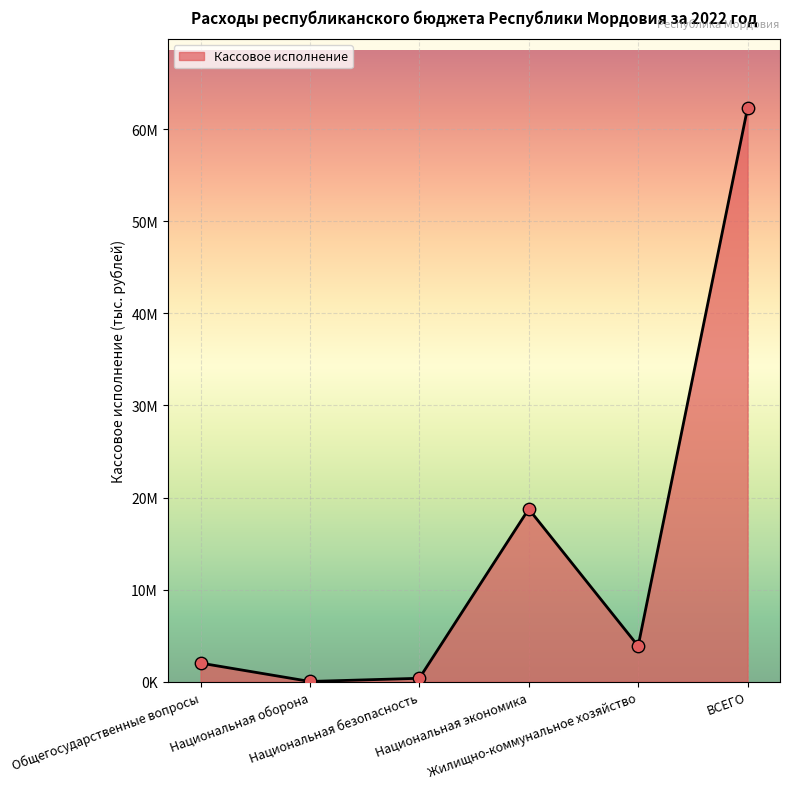

What is the change in value from Общегосударственные вопросы to Национальная безопасность?

-1651455.8